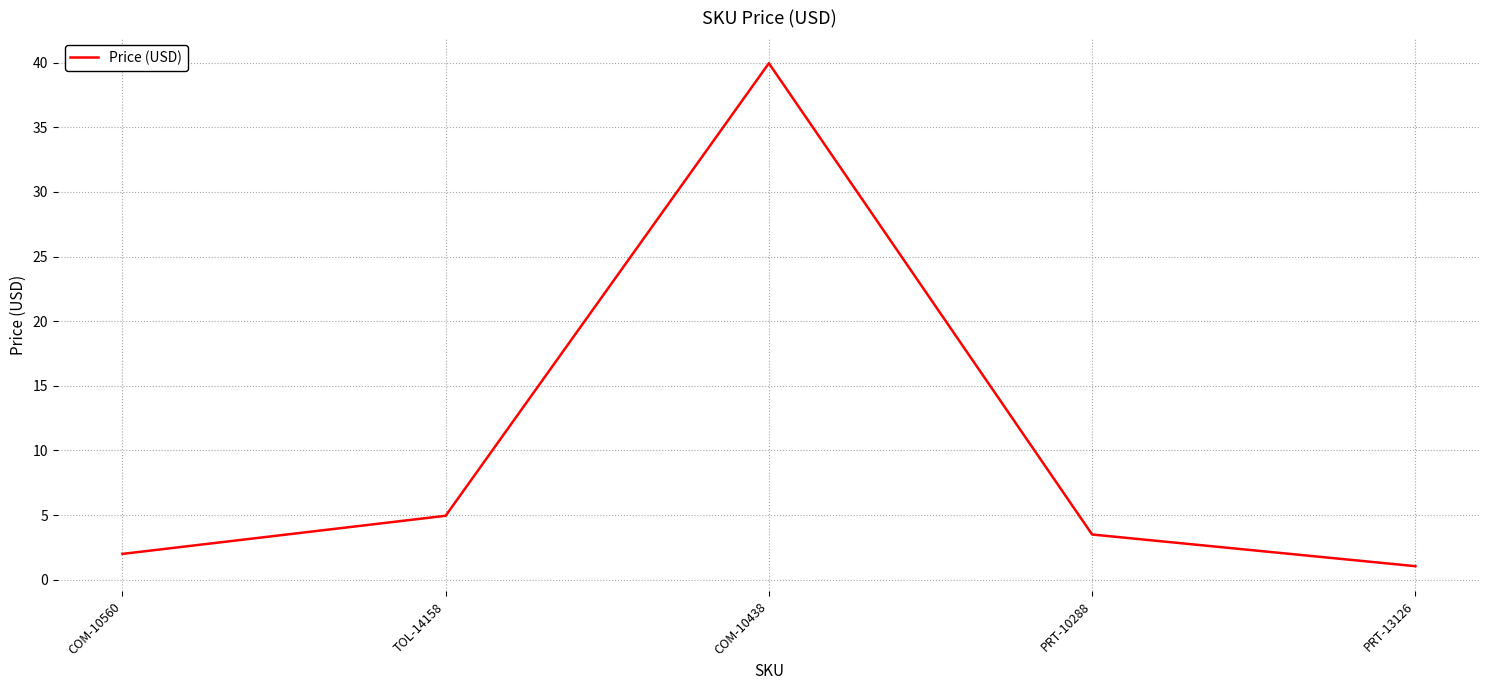

Which has a higher value, PRT-13126 or TOL-14158?

TOL-14158